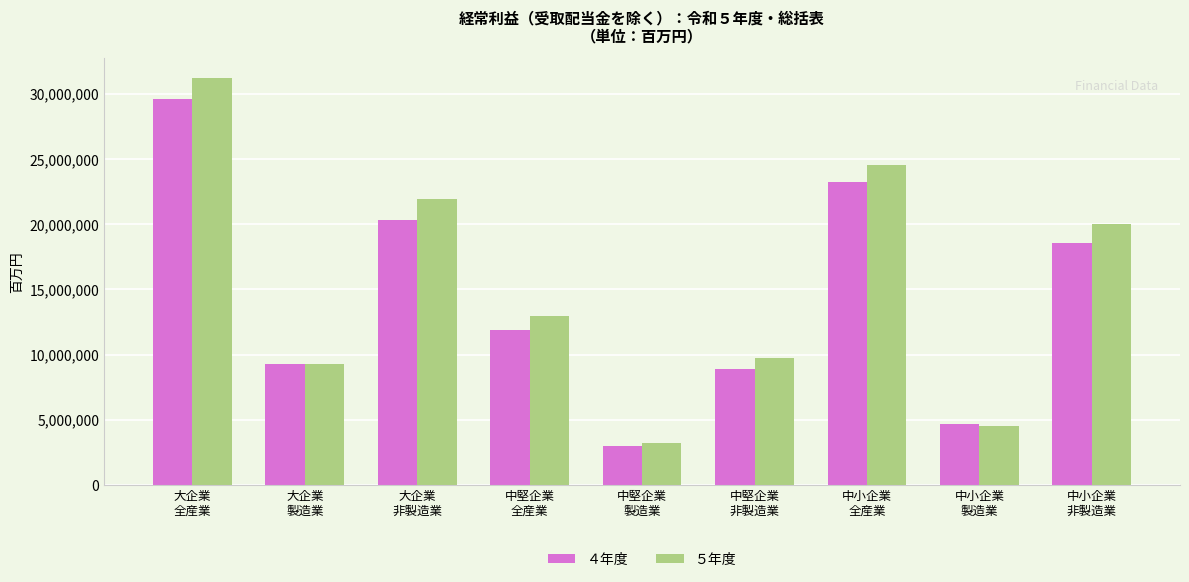

Rank the series at 大企業
全産業 from highest to lowest value.

５年度, ４年度